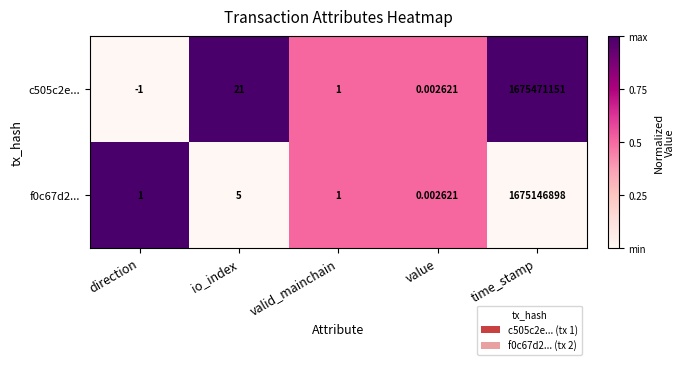

Is the value of f0c67d2... at direction greater than the value of c505c2e... at io_index?

No